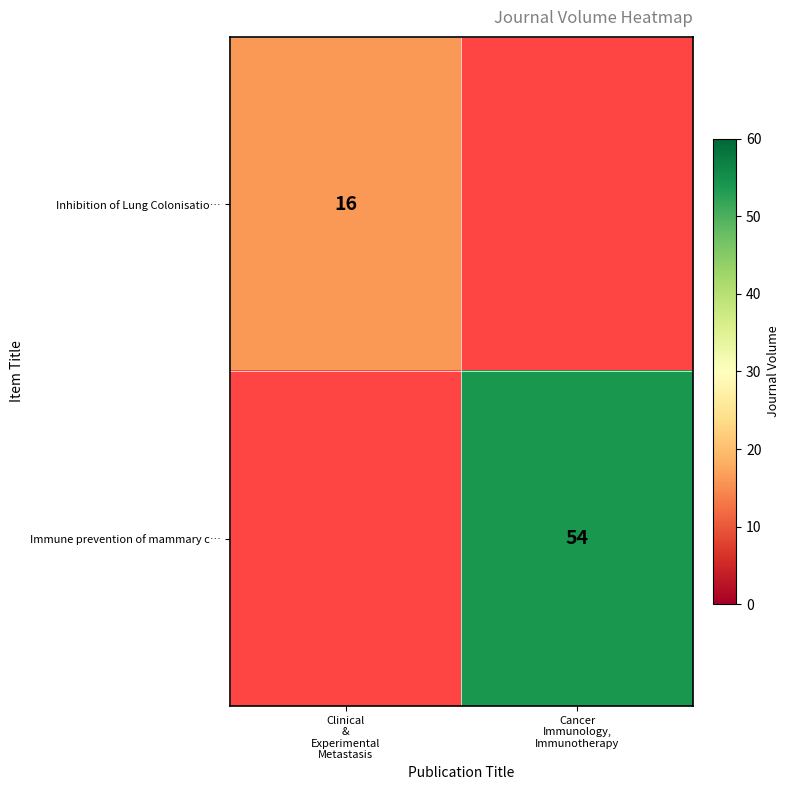

The value of Inhibition of Lung Colonisatio… at Clinical & Experimental Metastasis is 16. True or false?

True